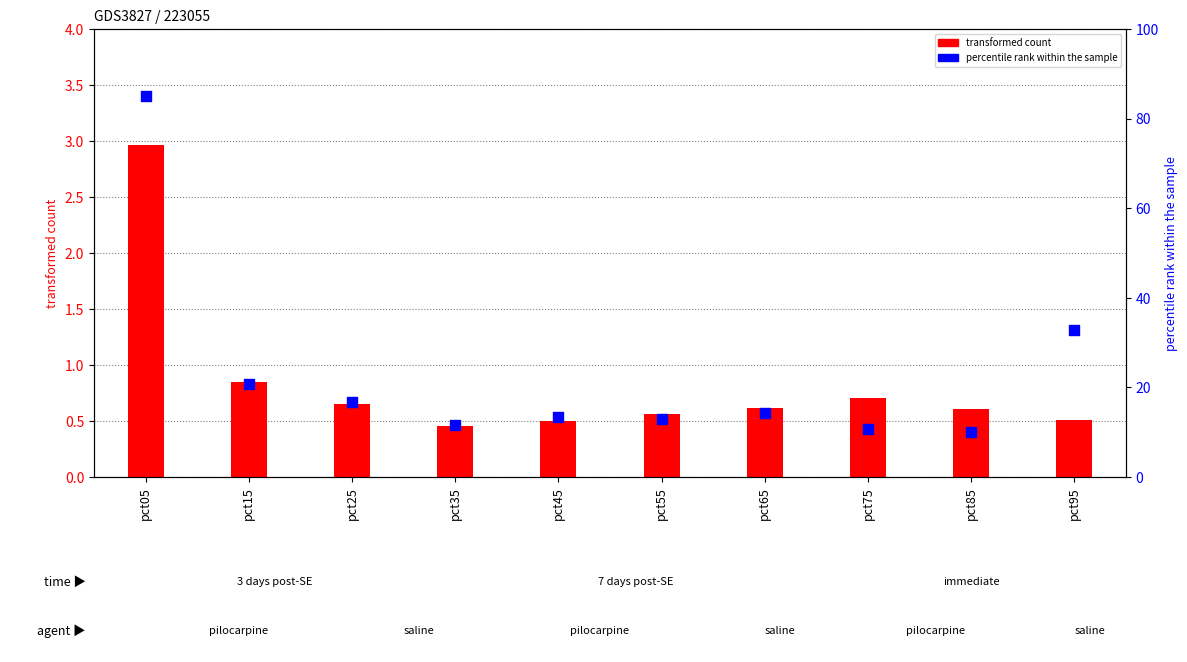

Which series has the largest total across all categories?

Feb (percentile rank)